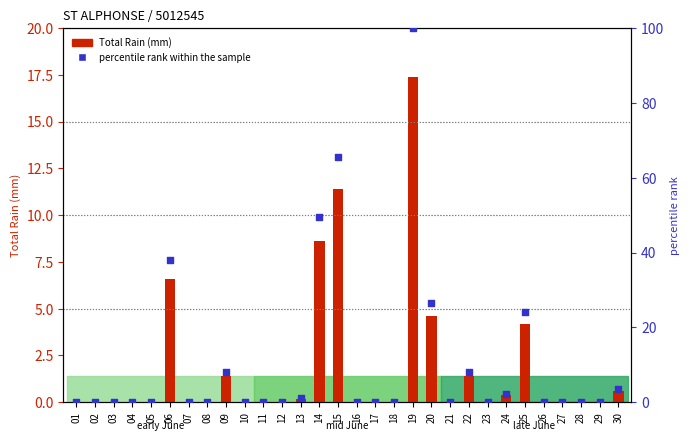

Which series has the largest total across all categories?

percentile rank within the sample